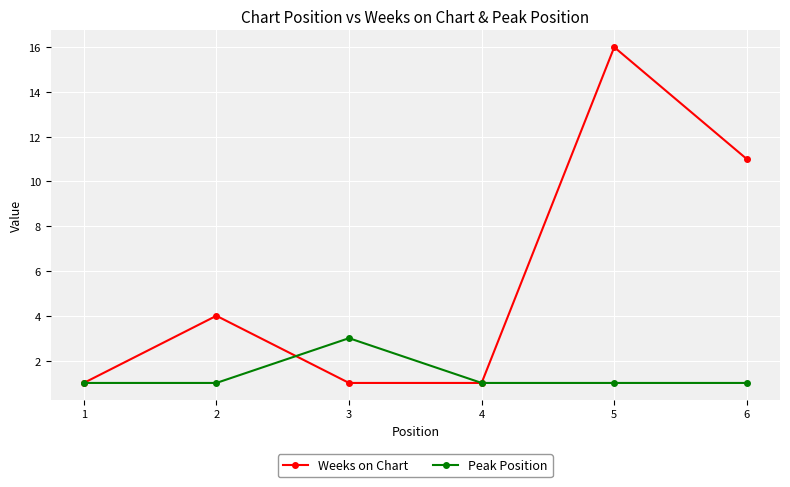

What is the total value across all series at 1?

2